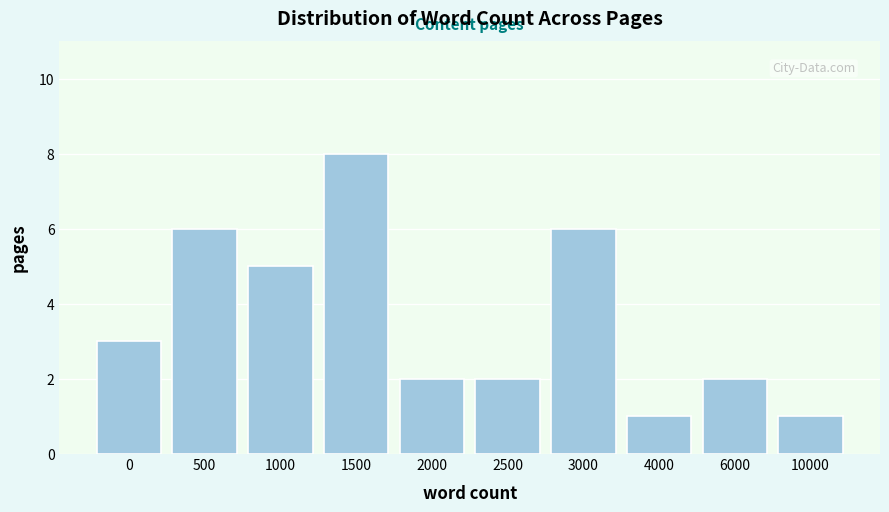

Reading right to left, extract all data points from this chart.

10000=1	6000=2	4000=1	3000=6	2500=2	2000=2	1500=8	1000=5	500=6	0=3